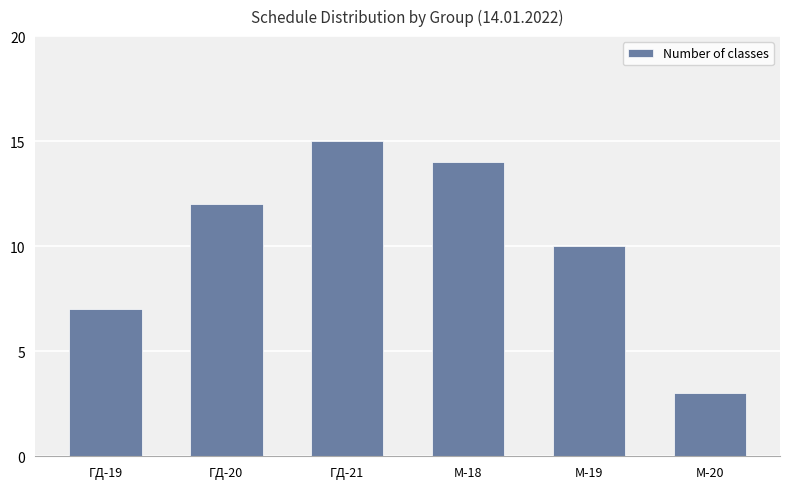

Reading right to left, extract all data points from this chart.

М-20=3	М-19=10	М-18=14	ГД-21=15	ГД-20=12	ГД-19=7